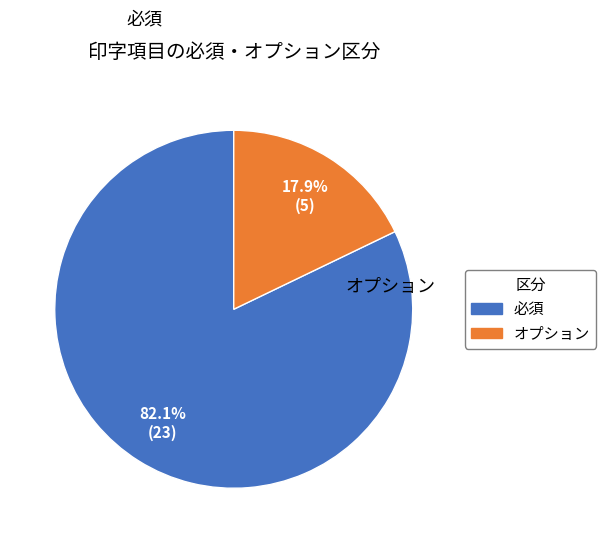

Is 必須 the majority of the pie?

Yes